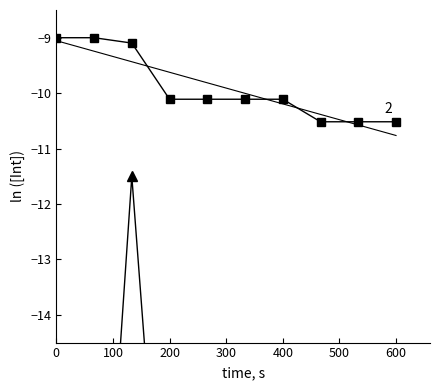

Reading left to right, extract all data points from this chart.

-9.0	-9.0	-9.1	-10.1	-10.1	-10.1	-10.1	-10.5	-10.5	-10.5